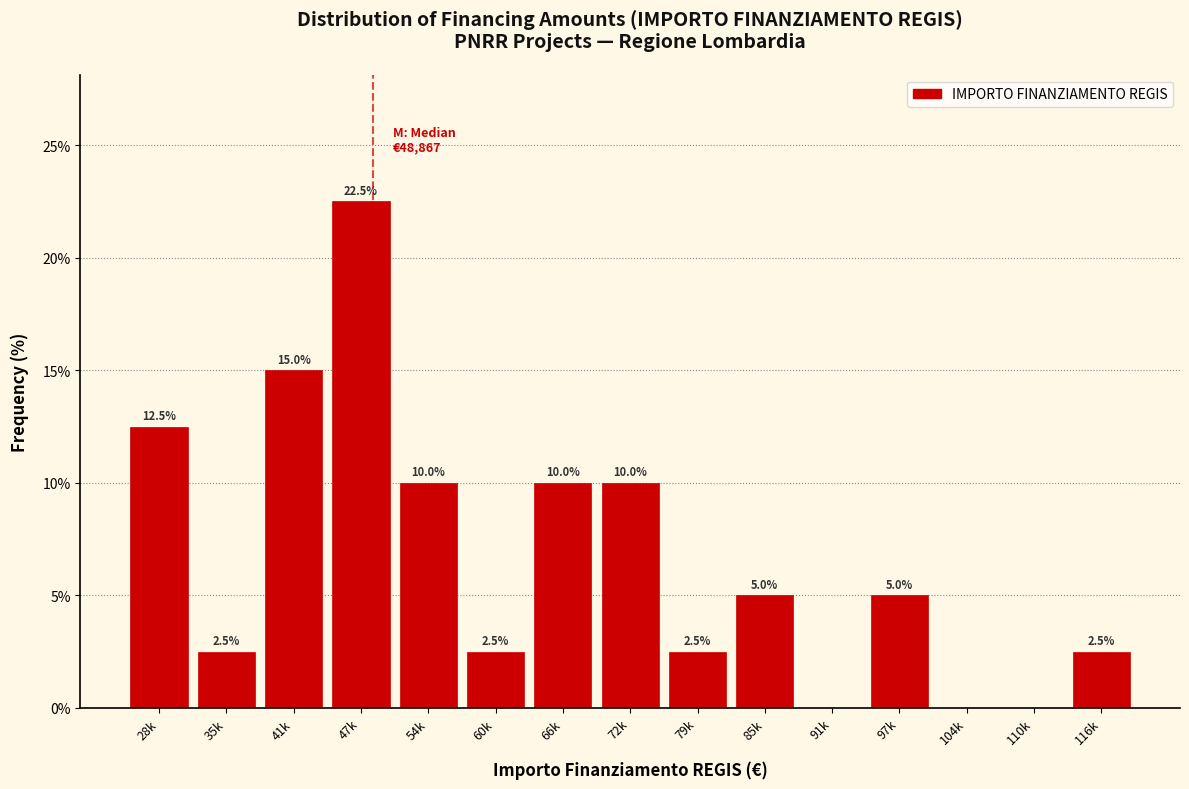

Reading left to right, list all the values displayed in this chart.

28k=12.5	35k=2.5	41k=15.0	47k=22.5	54k=10.0	60k=2.5	66k=10.0	72k=10.0	79k=2.5	85k=5.0	91k=0.0	97k=5.0	104k=0.0	110k=0.0	116k=2.5